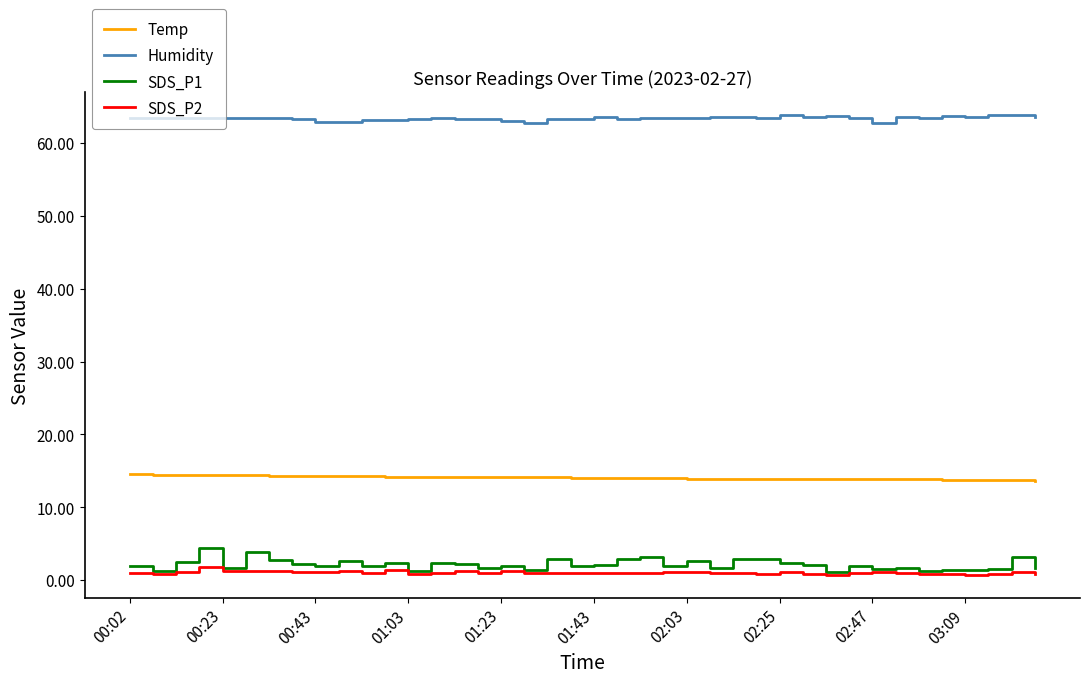

Which series has the widest spread of values?

SDS_P1